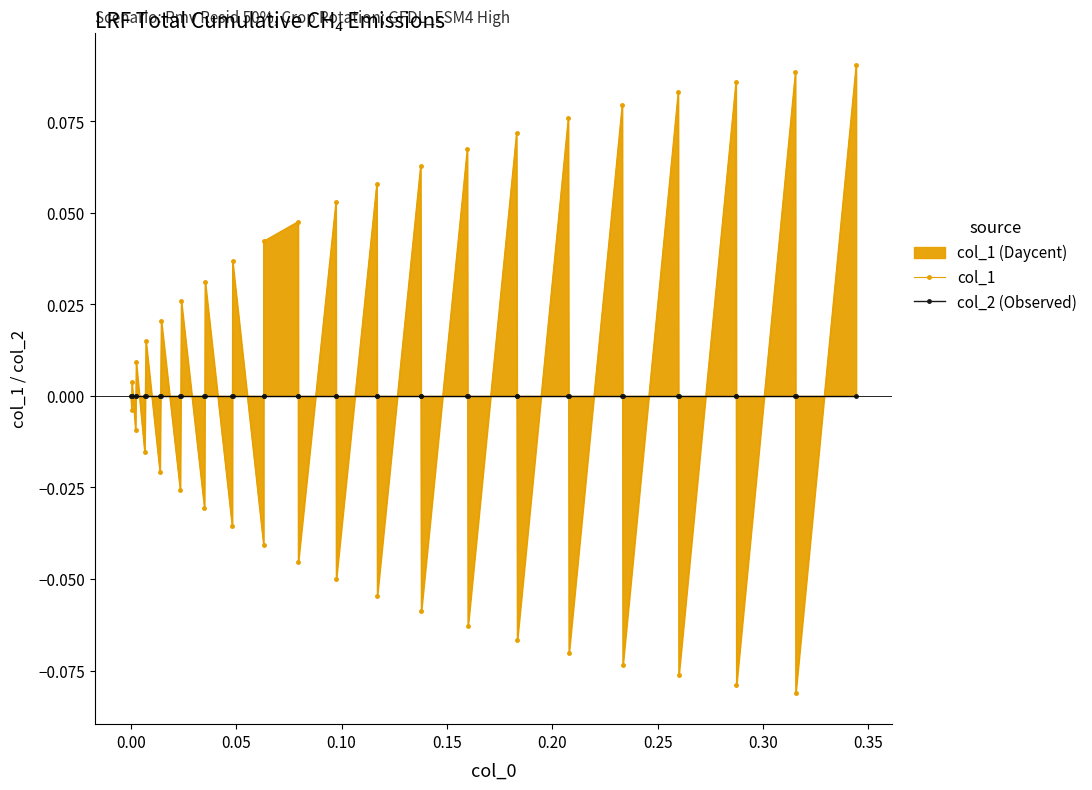

After their last crossing, which series has the higher values: col_1 or col_2 (Observed)?

col_1